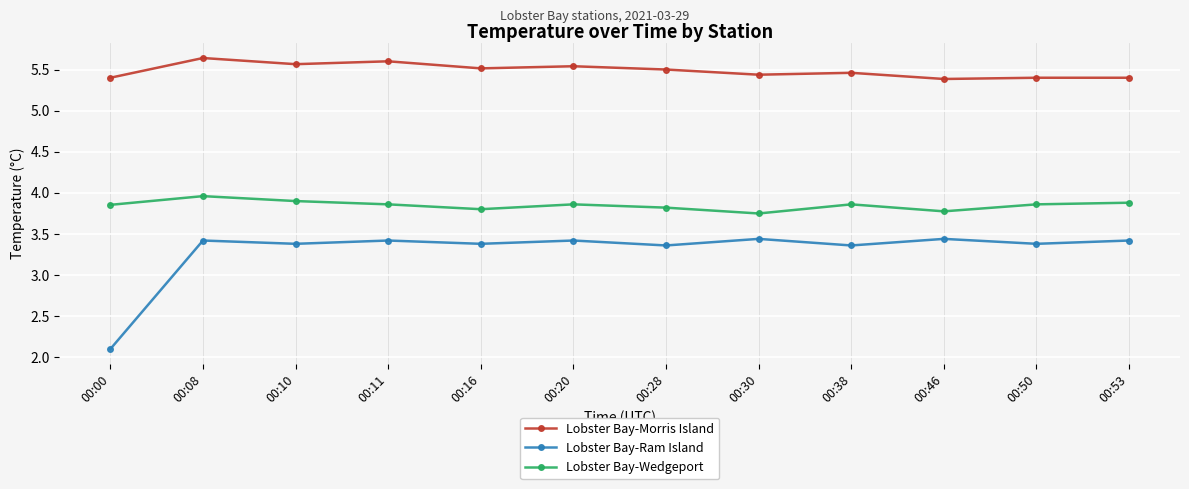

True or false: Lobster Bay-Wedgeport and Lobster Bay-Morris Island cross at least once.

False